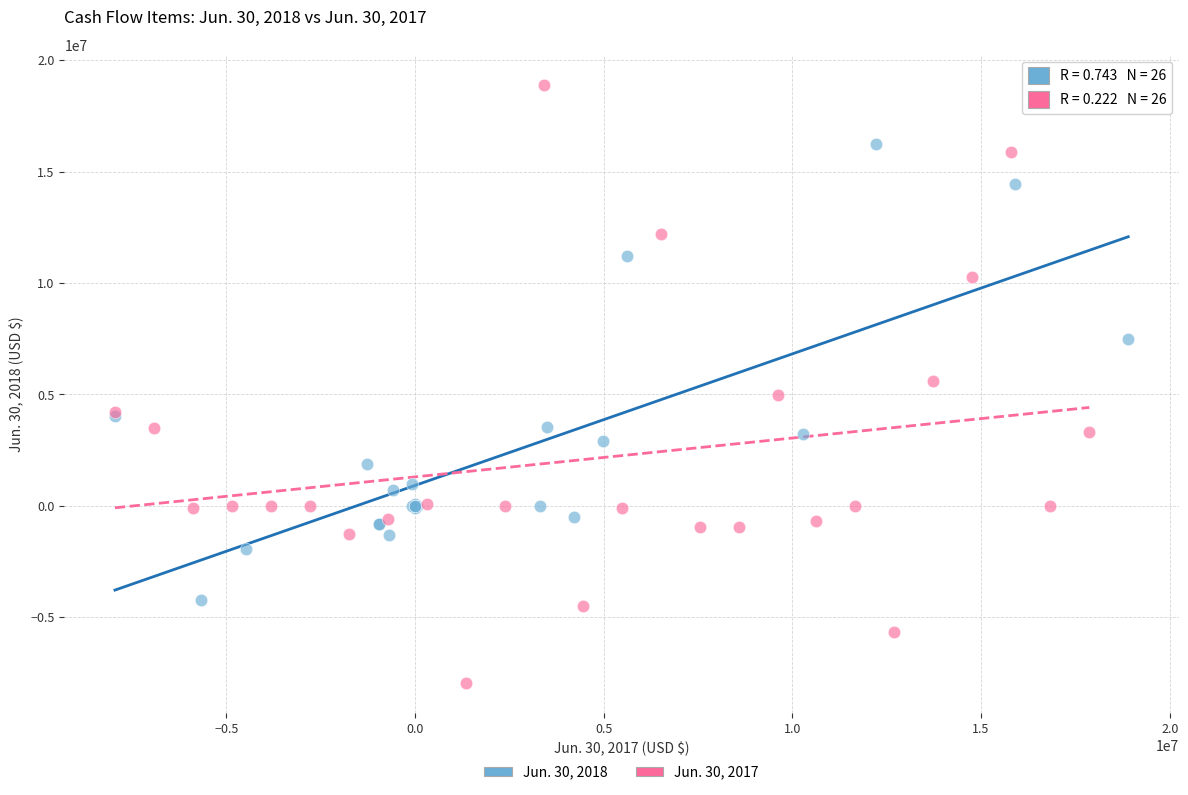

Which series has the largest Y range (max minus min)?

Jun. 30, 2017